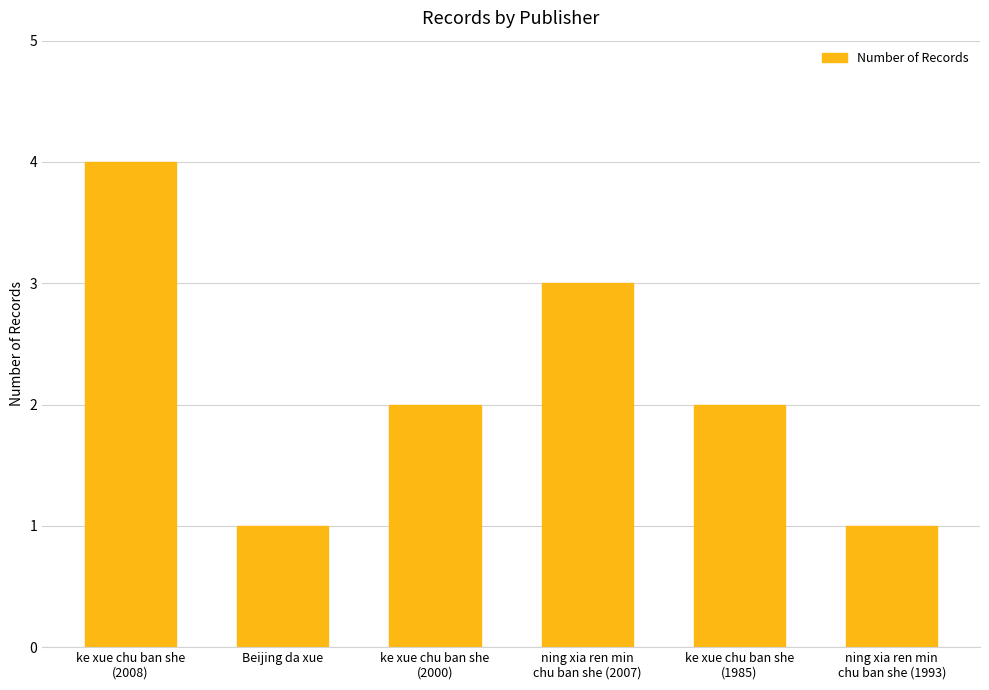

What is the difference between the maximum and minimum values?

3